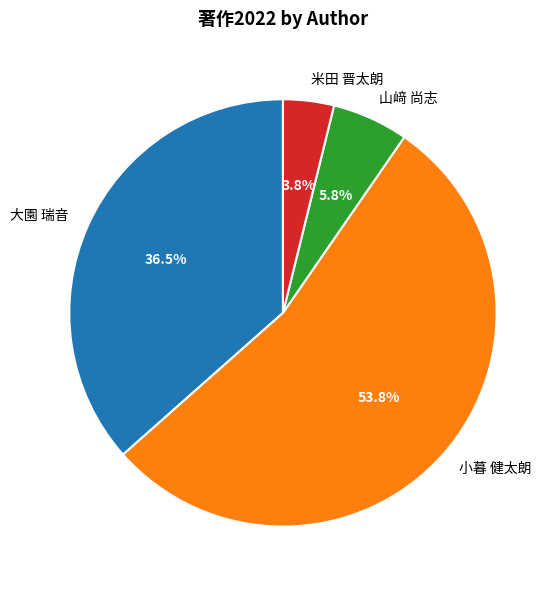

Is the sum of 小暮 健太朗 and 大園 瑞音 greater than half?

Yes